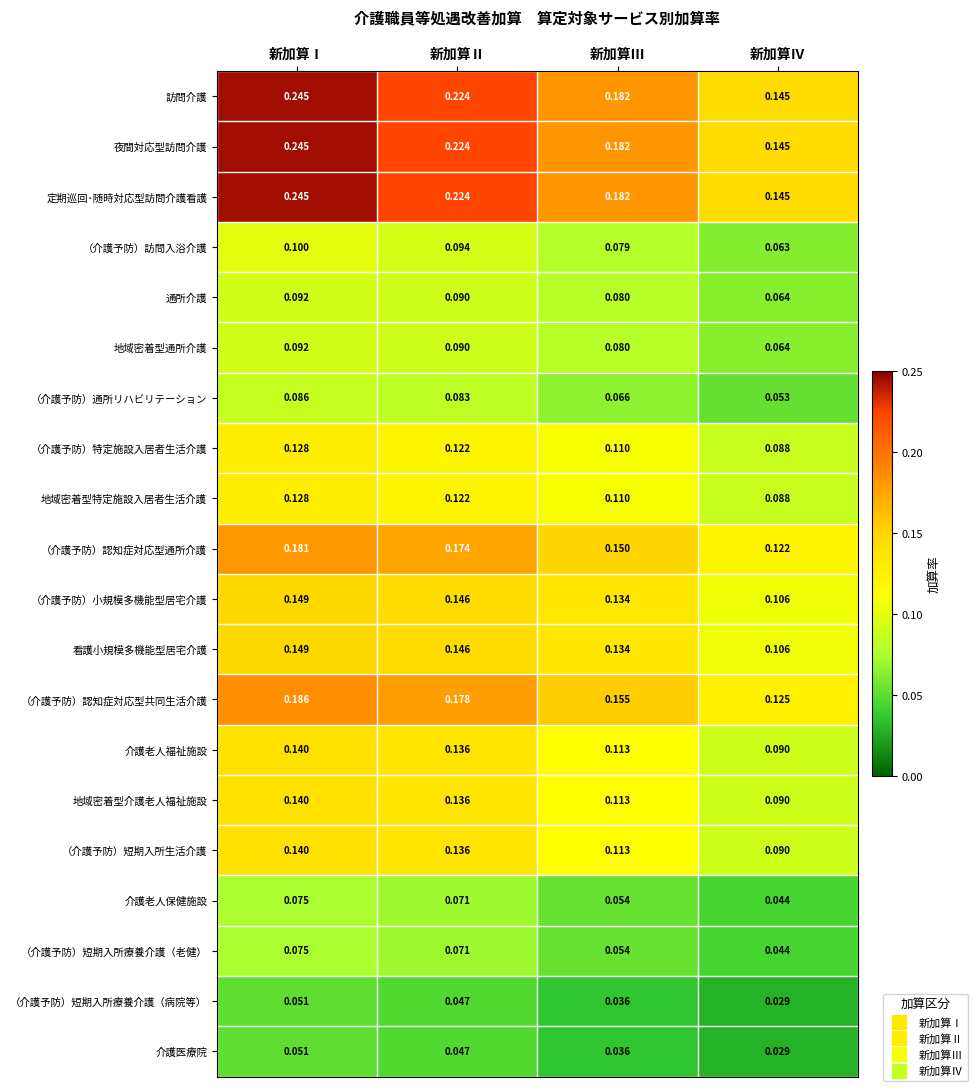

Where is 通所介護 nearest to the value 0?

新加算Ⅳ